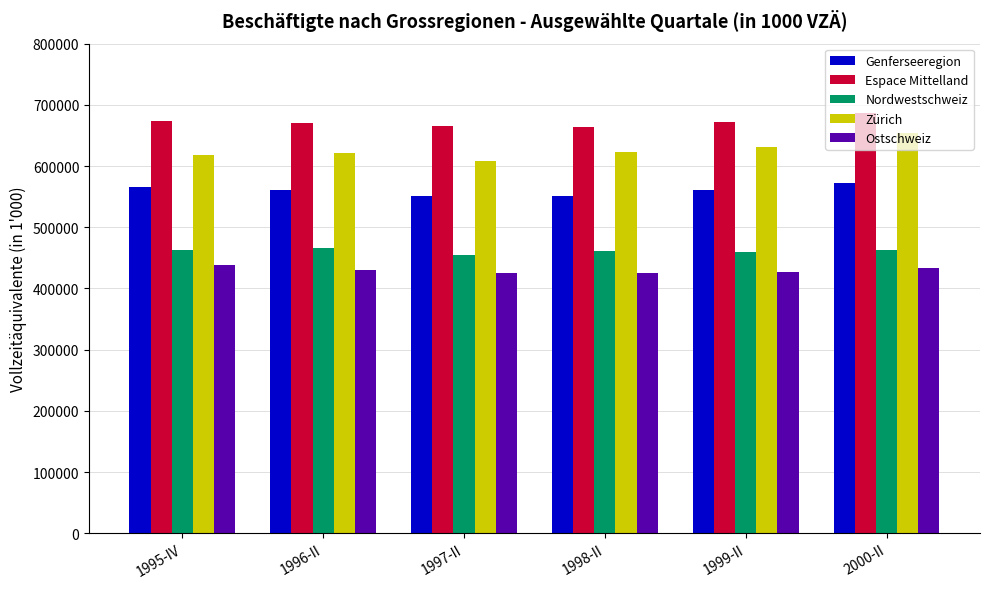

At which category is the sum across all series the highest?

2000-II